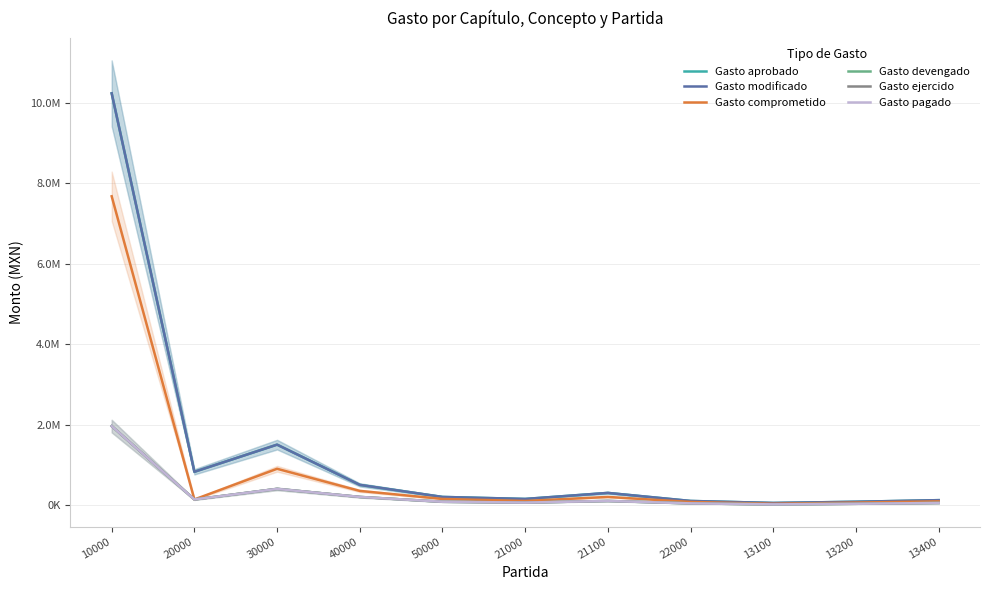

What position from the right is 10000?

11